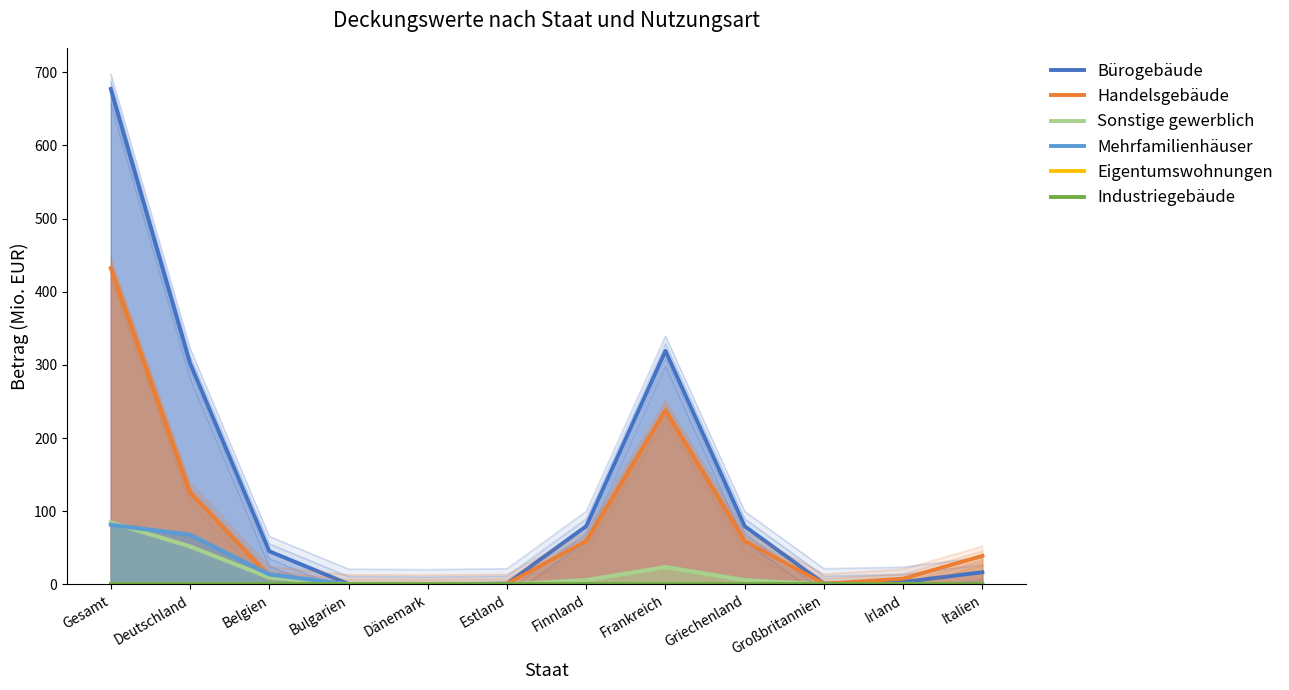

What is the spread (max minus min) of values at Estland?

1.2